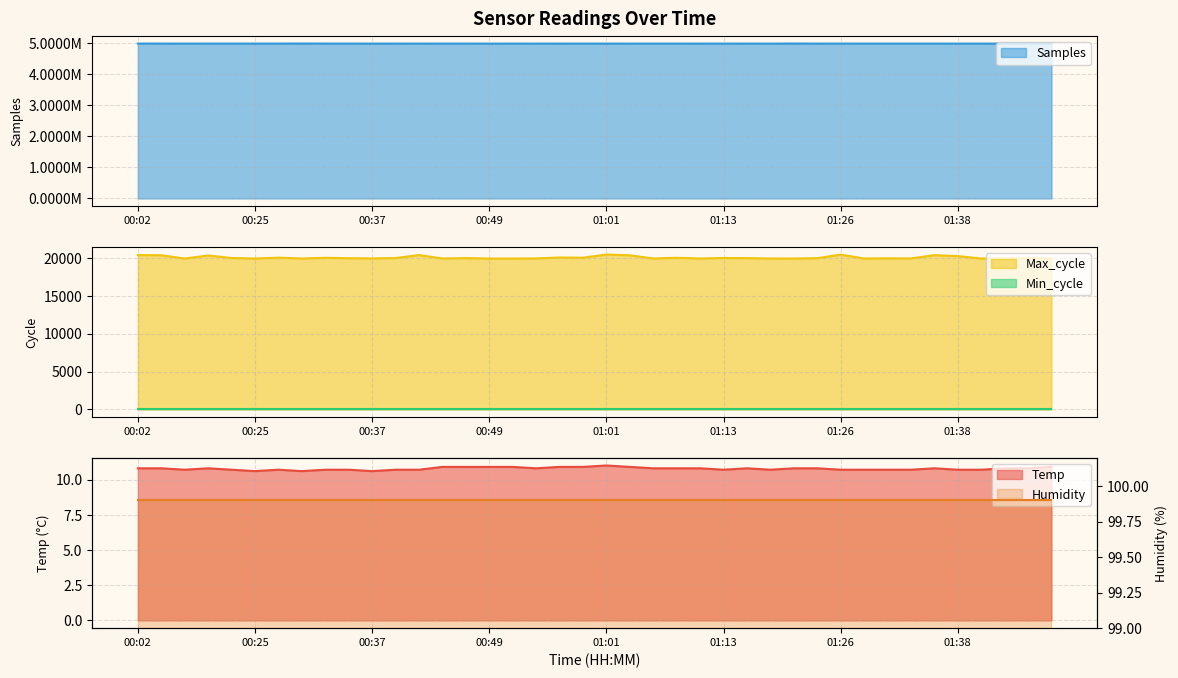

True or false: Max_cycle and Samples cross at least once.

False